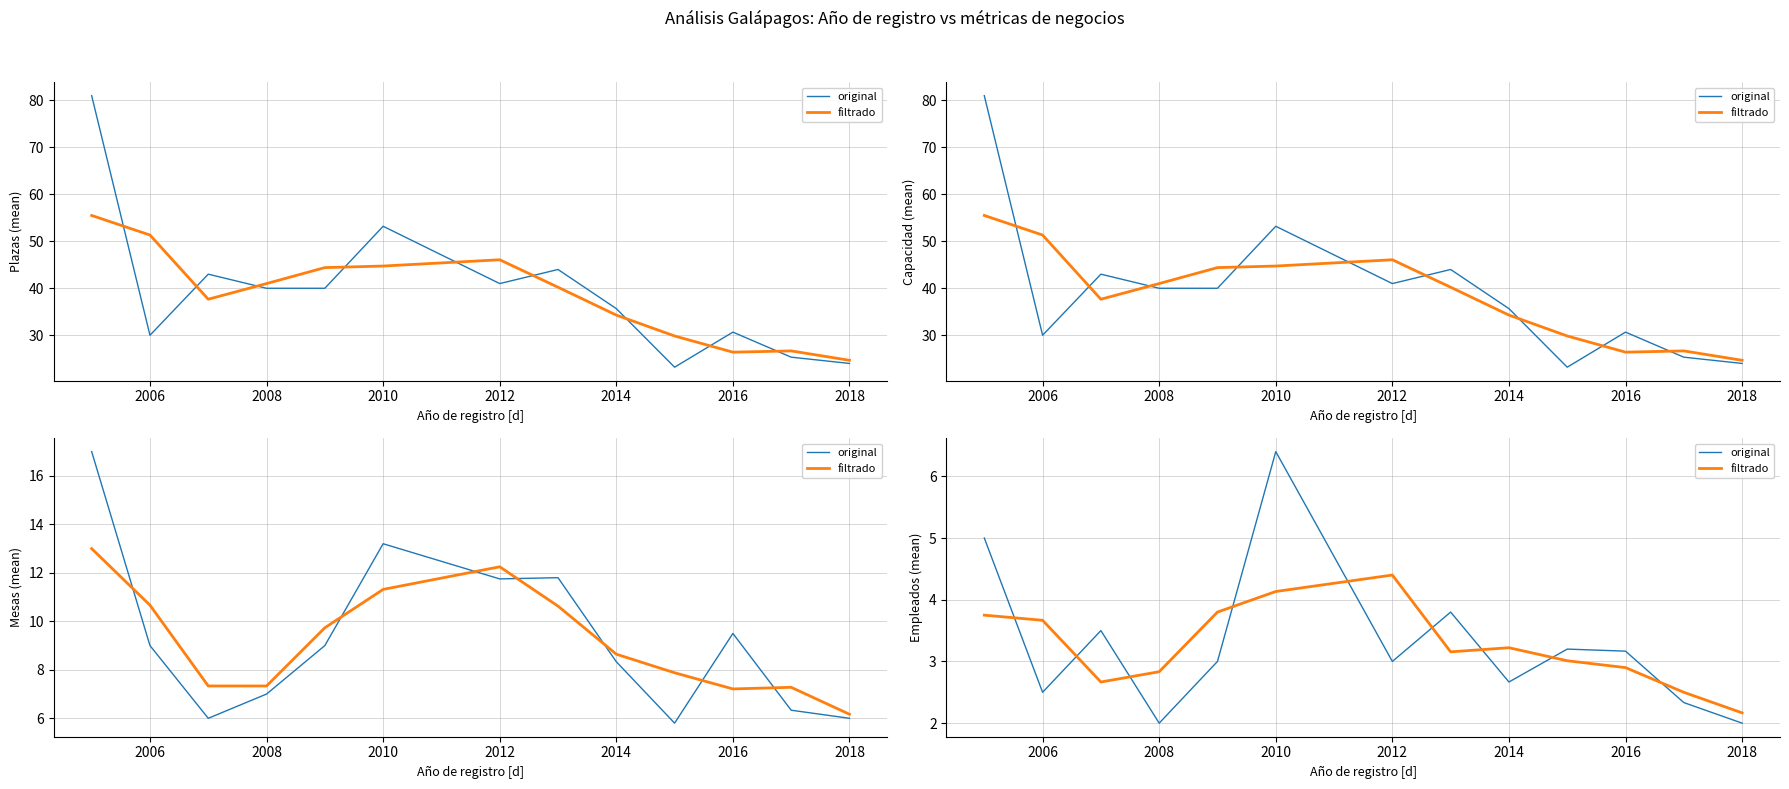

Reading left to right, what are all the values shown in this chart?

original: 5.0	2.5	3.5	2.0	3.0	6.4	3.0	3.8	2.7	3.2	3.2	2.3	2.0
filtrado: 3.8	3.7	2.7	2.8	3.8	4.1	4.4	3.2	3.2	3.0	2.9	2.5	2.2